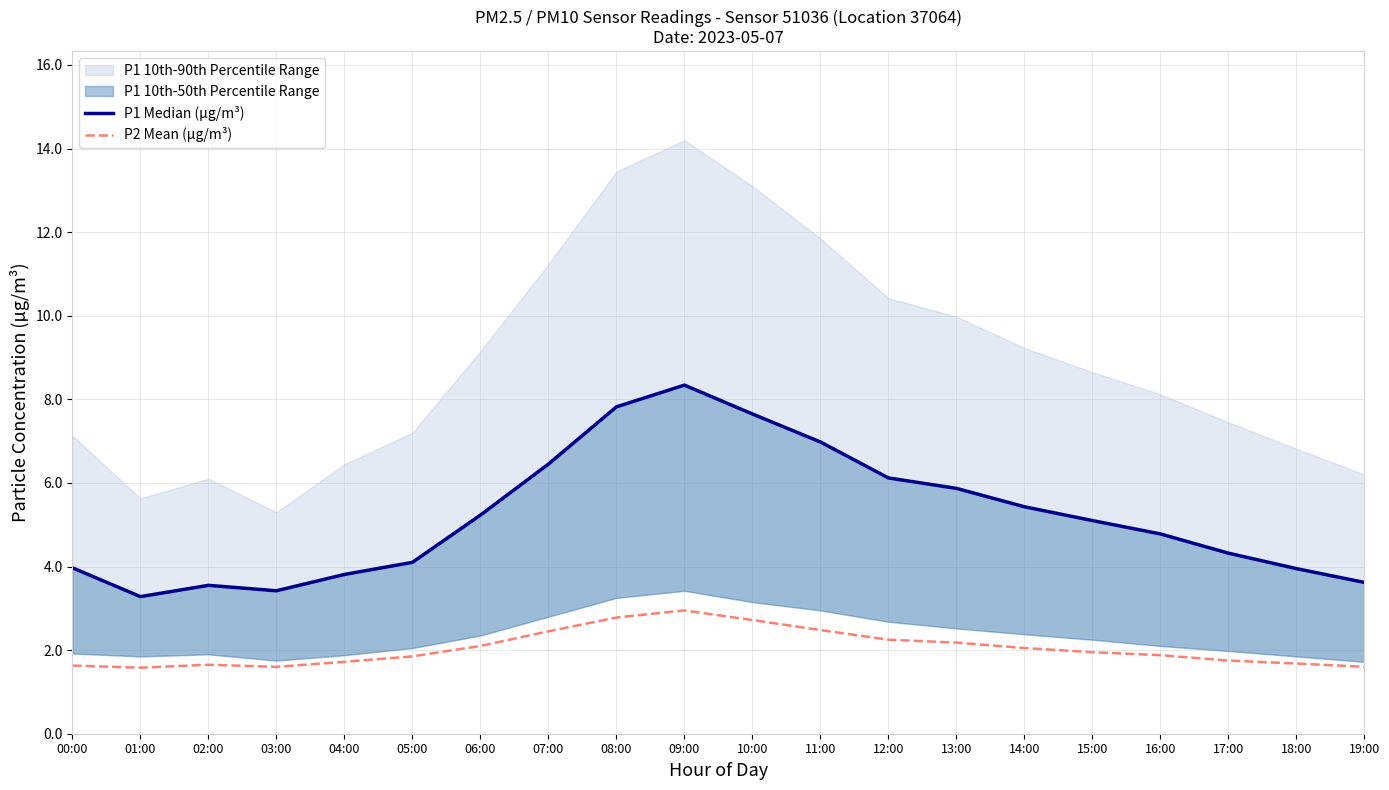

What is the label of the 8th point from the left?

07:00